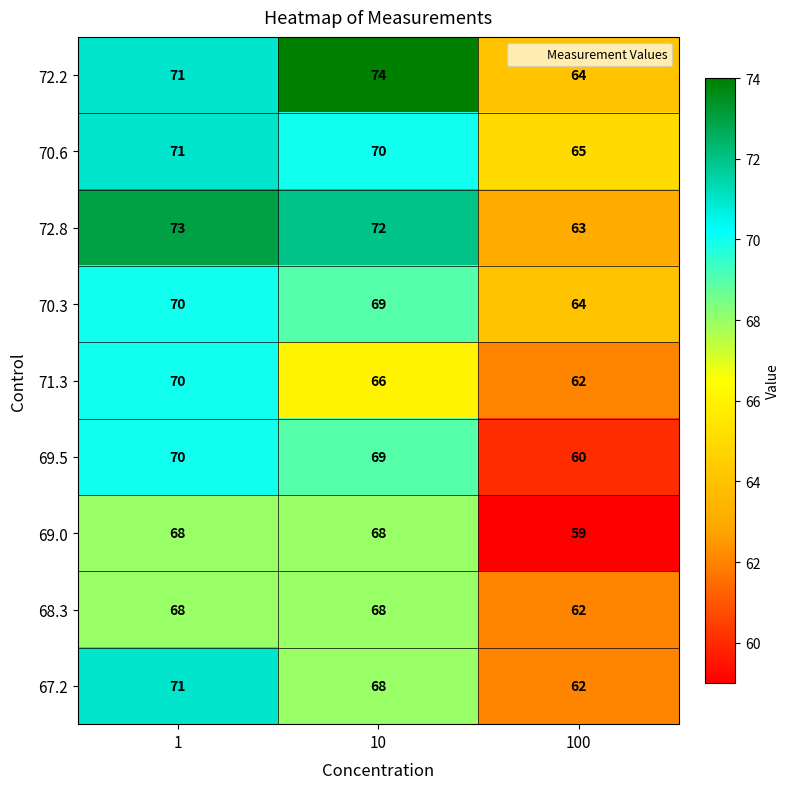

The value of 71.3 at 10 is 66. True or false?

True